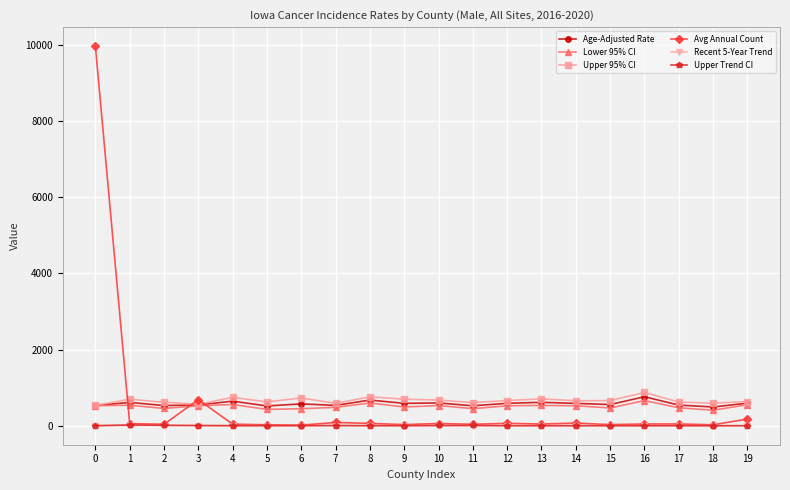

Count the number of data series in this chart.

6